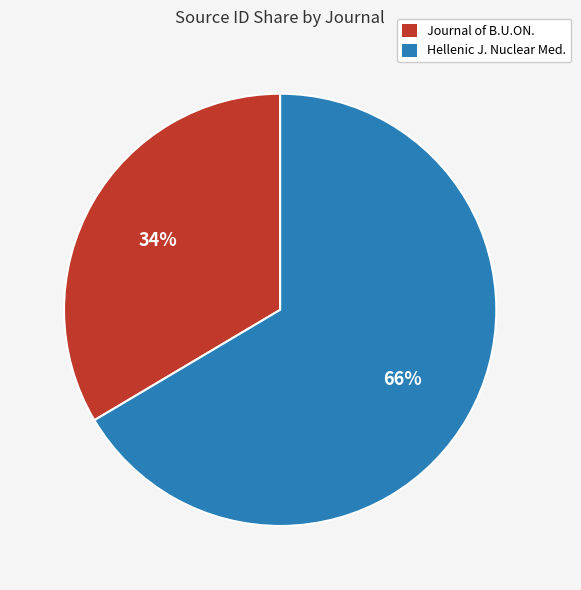

Do Hellenic J. Nuclear Med. and Journal of B.U.ON. together represent more than half of the pie?

Yes